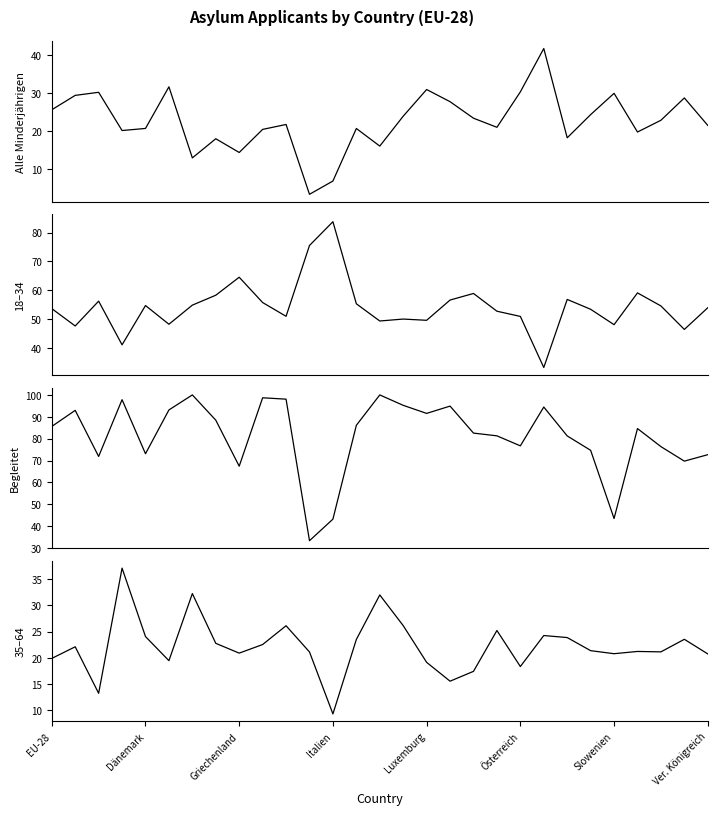

What is the average value of the Alle Minderjährigen series?

22.6